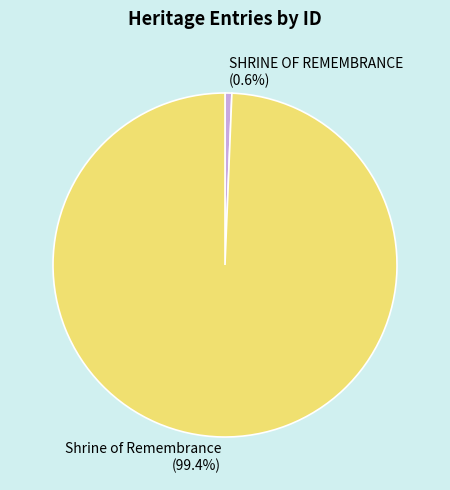

Is it true that SHRINE OF REMEMBRANCE is 1% of the pie?

True